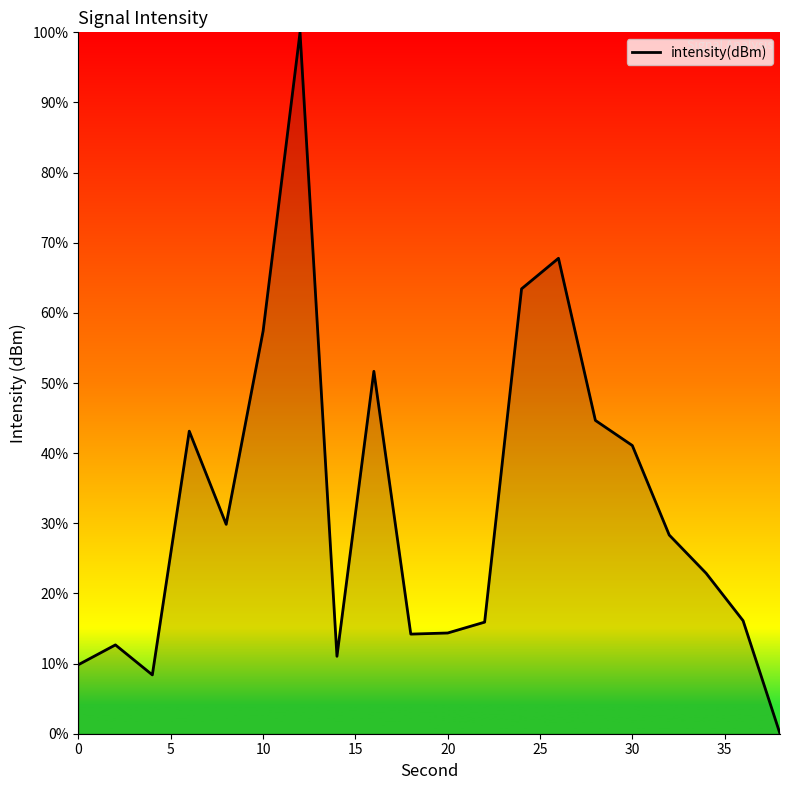

What is the maximum value shown in the chart?

100.0